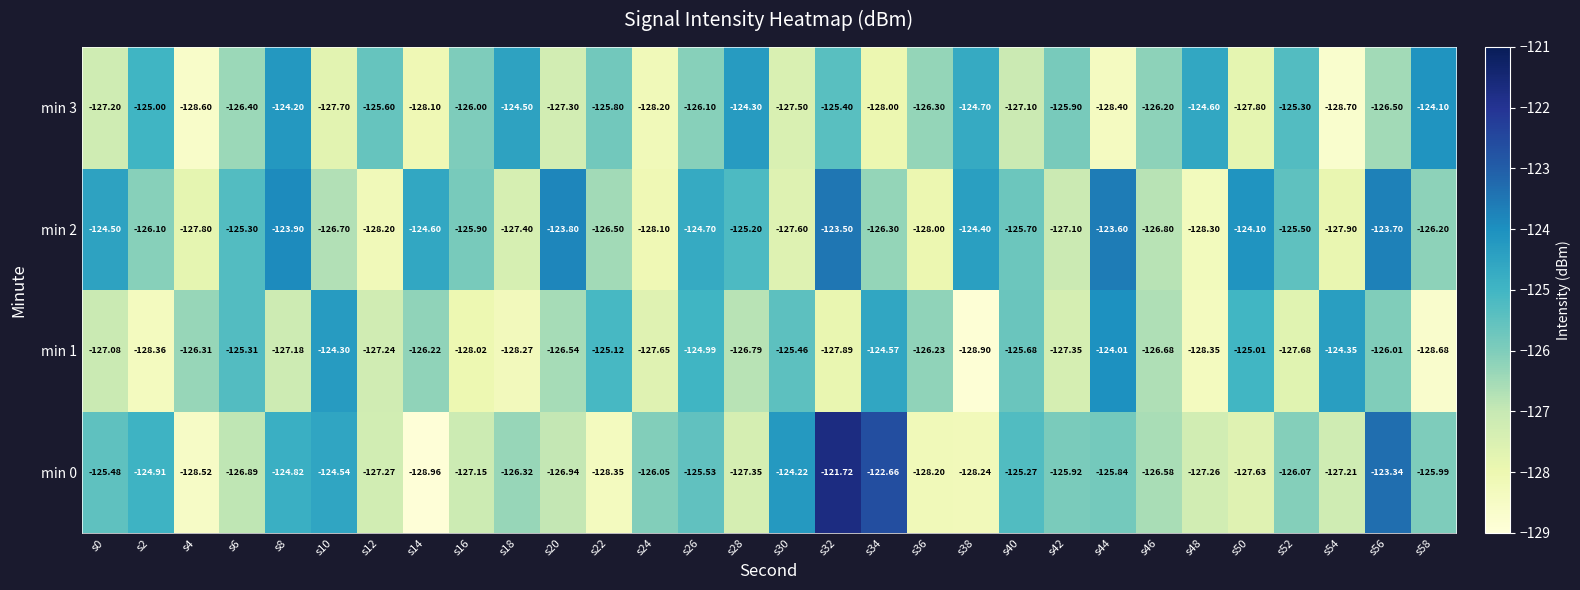

Is the value of min 3 at s14 greater than the value of min 0 at s4?

Yes